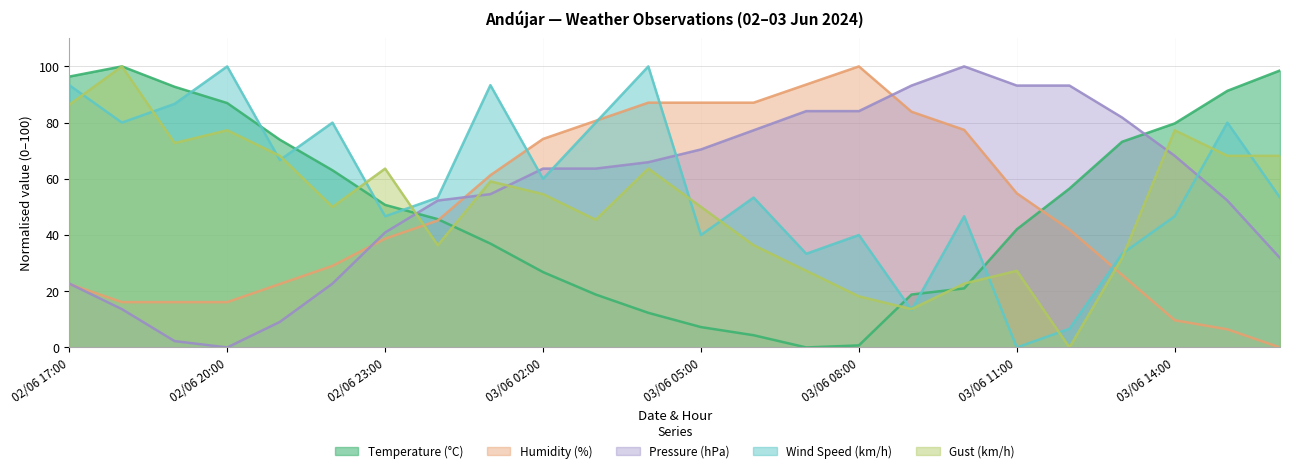

What are all the series names shown in the legend?

Temperature (°C), Humidity (%), Pressure (hPa), Wind Speed (km/h), Gust (km/h)